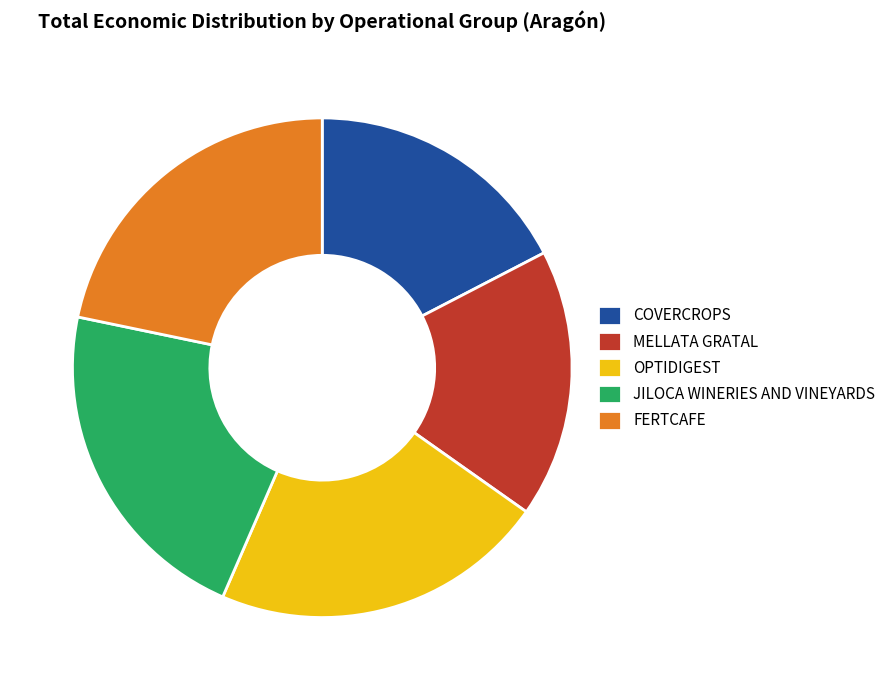

Is there any slice that represents more than half of the pie?

No